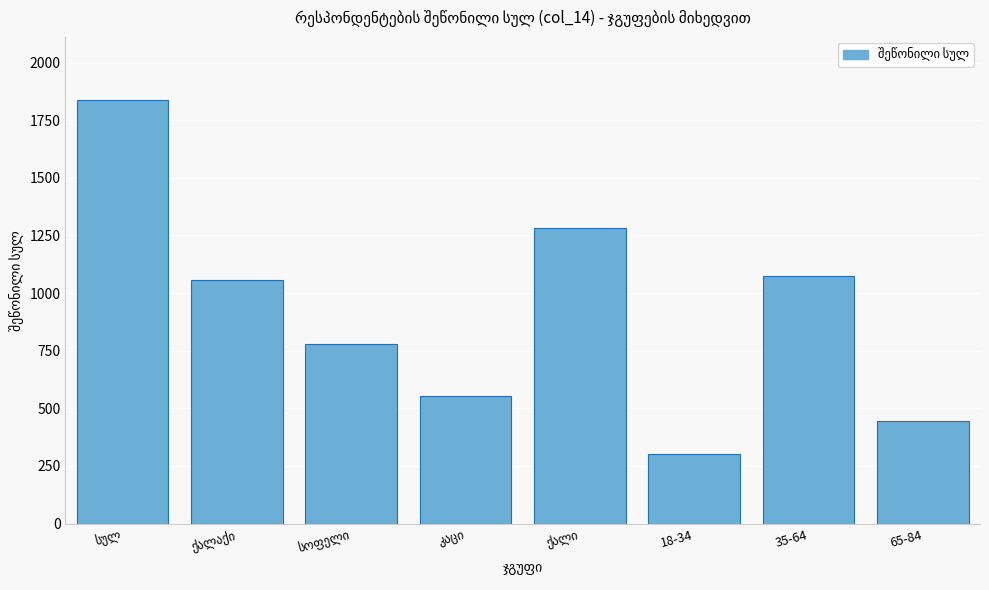

Reading left to right, transcribe all the data shown in this chart.

1836.0	1056.8	779.2	553.8	1282.2	301.1	1074.7	445.3